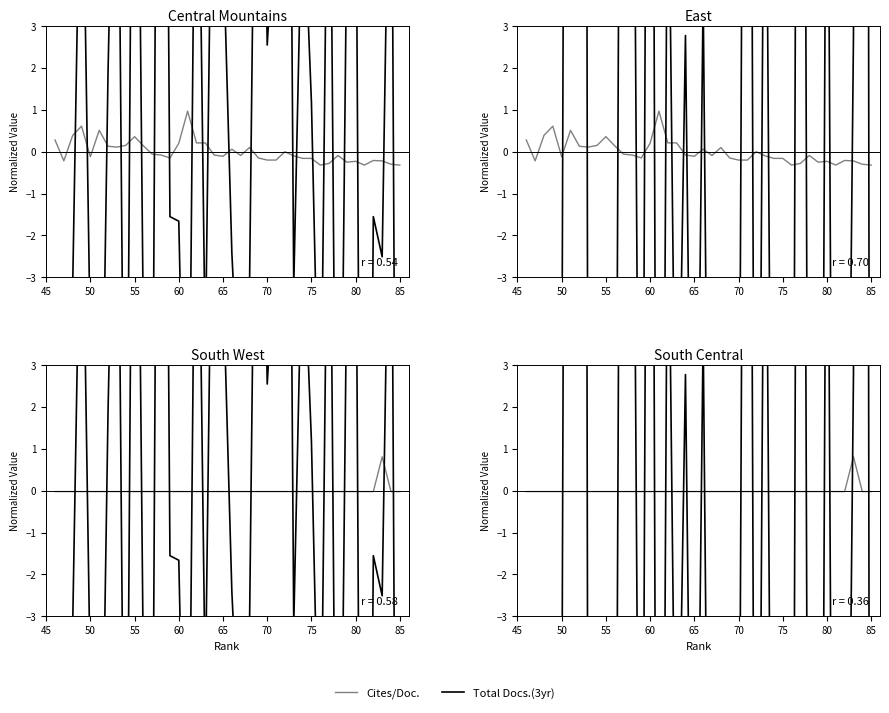

The value of Cites/Doc. at 14 is -0.0. True or false?

False